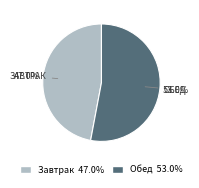

Which category has the smallest portion of the pie?

Завтрак